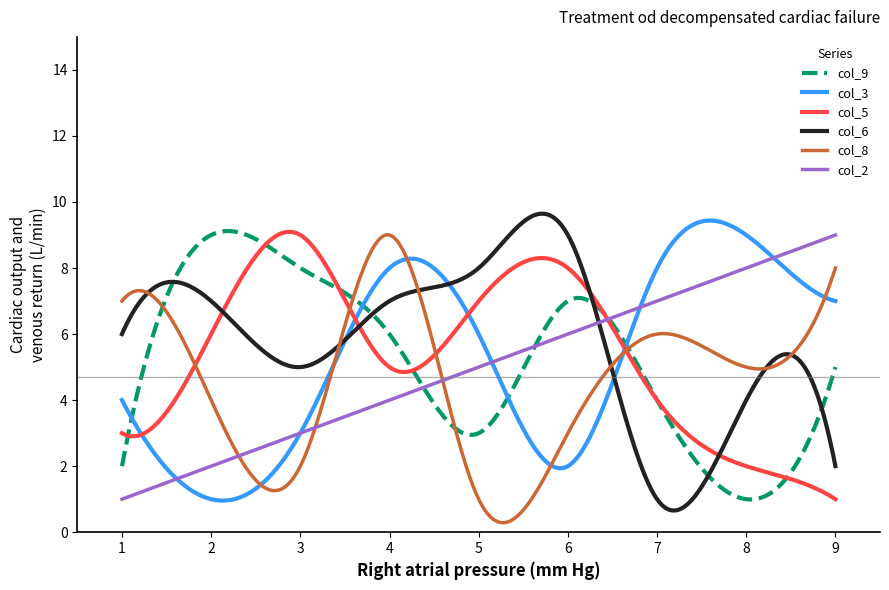

Does the chart display data point markers on the line(s)?

No